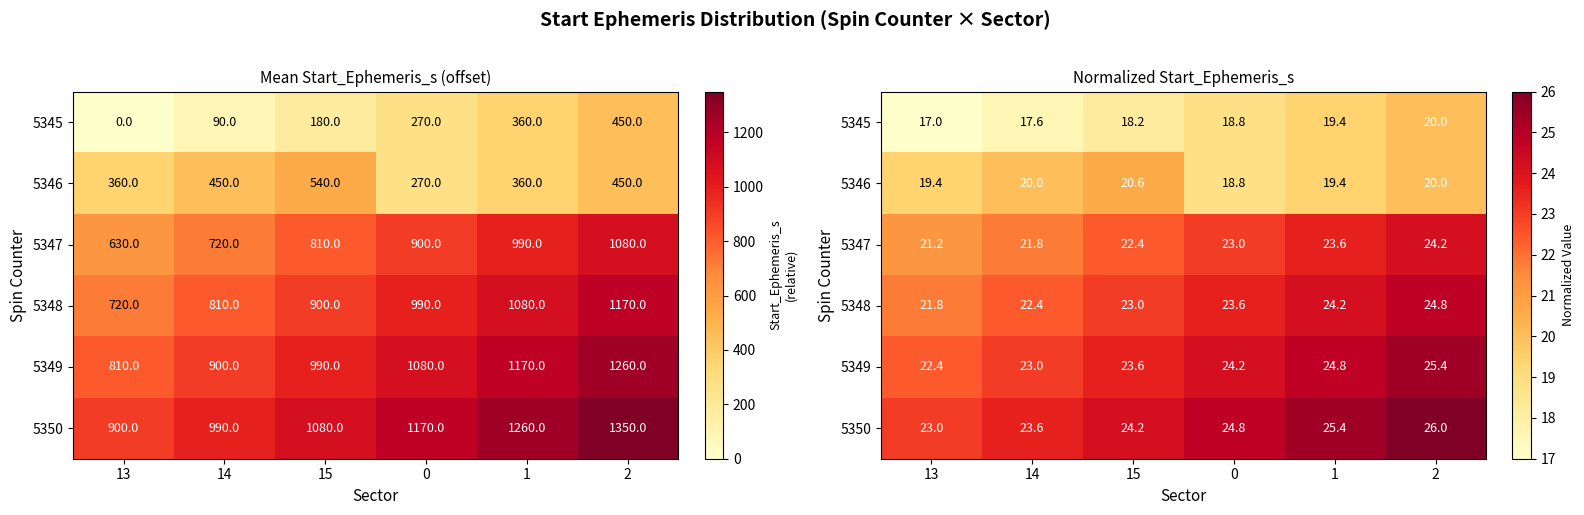

Rank the series by their maximum value, from highest to lowest.

5350, 5349, 5348, 5347, 5346, 5345